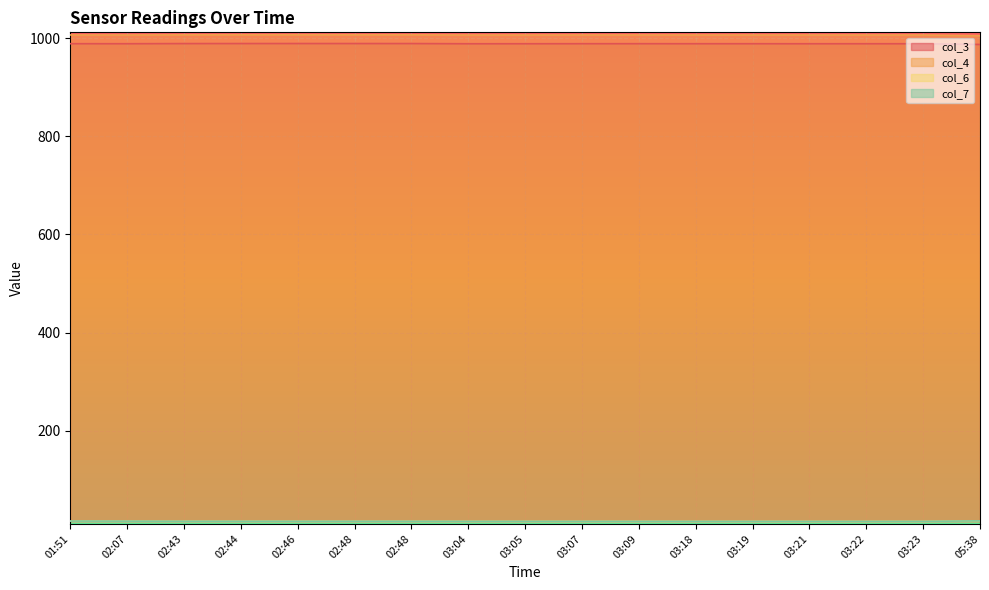

The col_4 series shows 277.3 at 03:21. True or false?

False